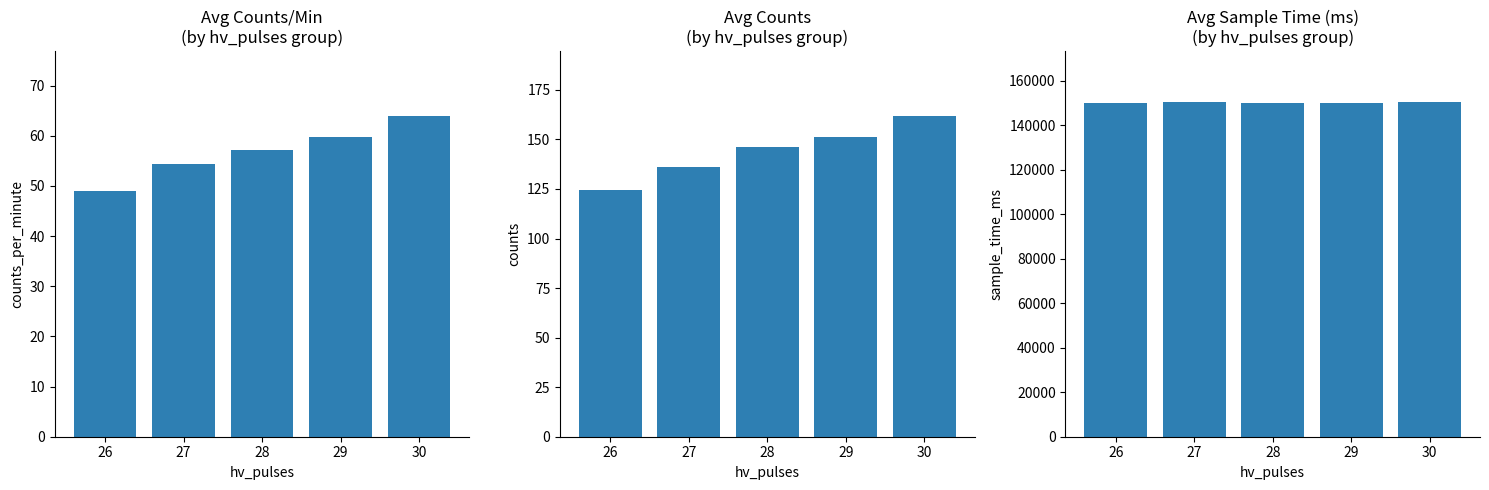

At which category is the sum across all series the highest?

30